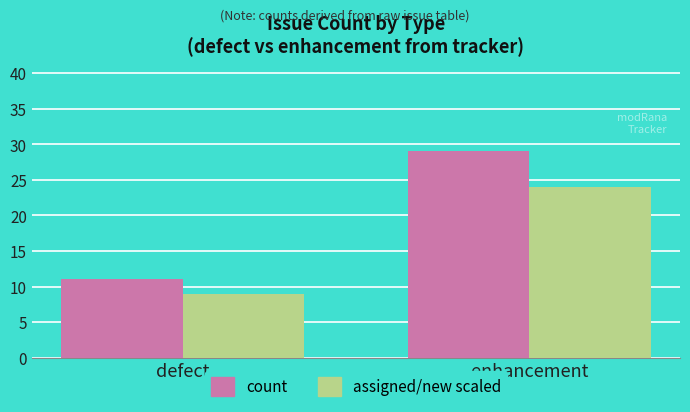

What is the difference between the highest and lowest values at enhancement?

5